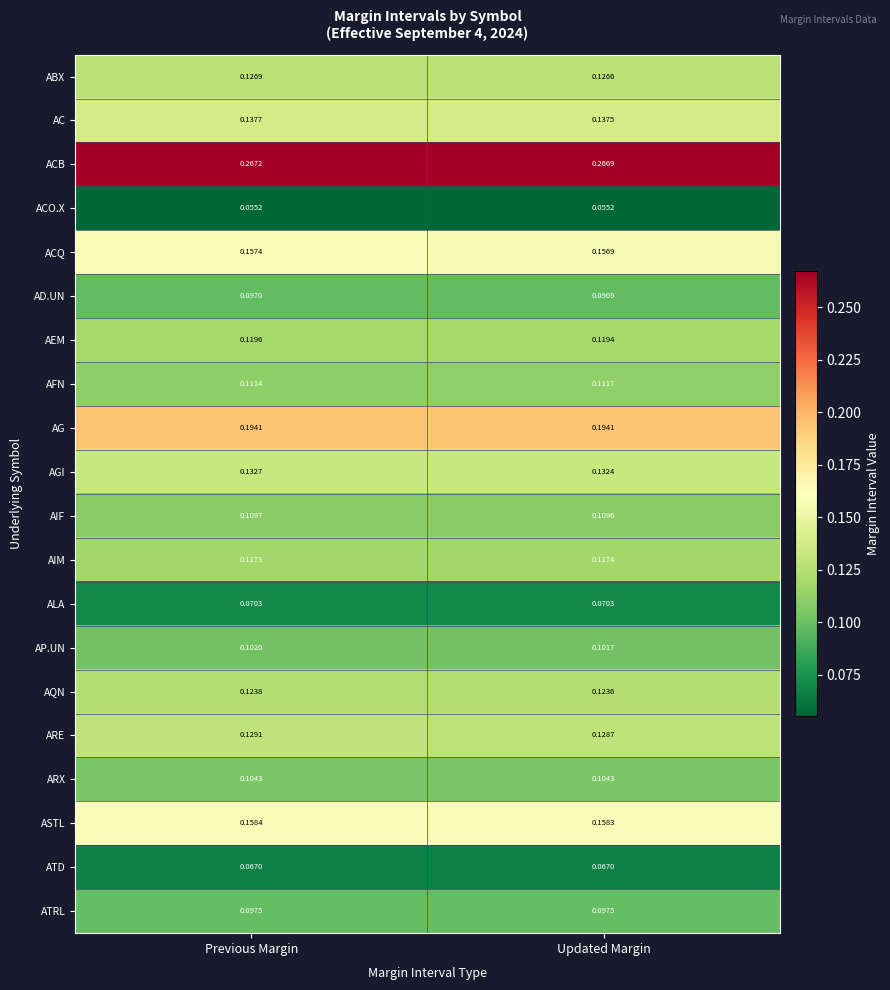

What is the total value across all series at Updated Margin?

2.5